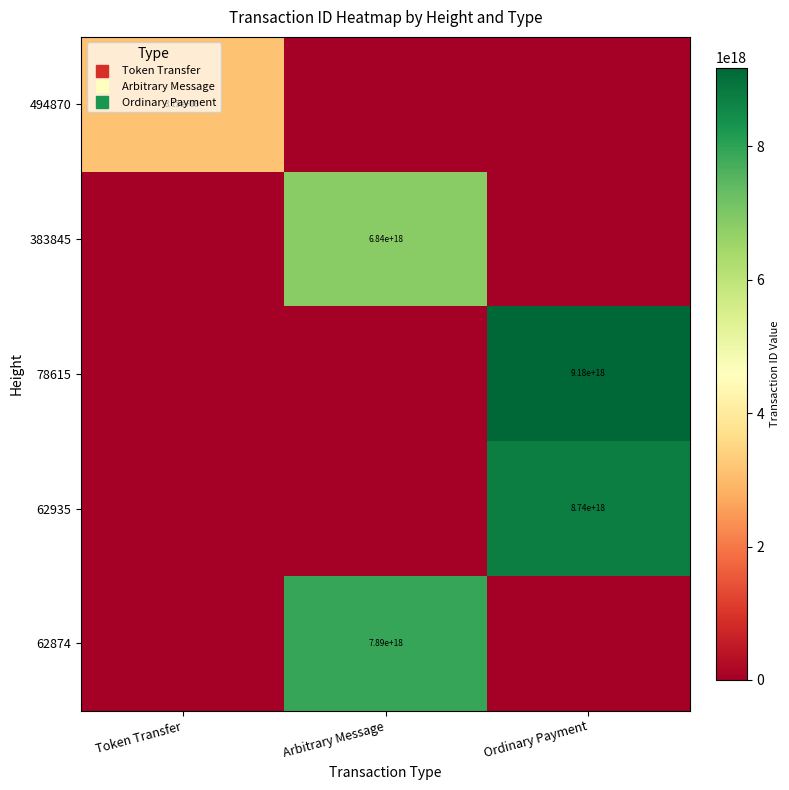

The 78615 series shows -4462820004460533760 at Arbitrary Message. True or false?

False